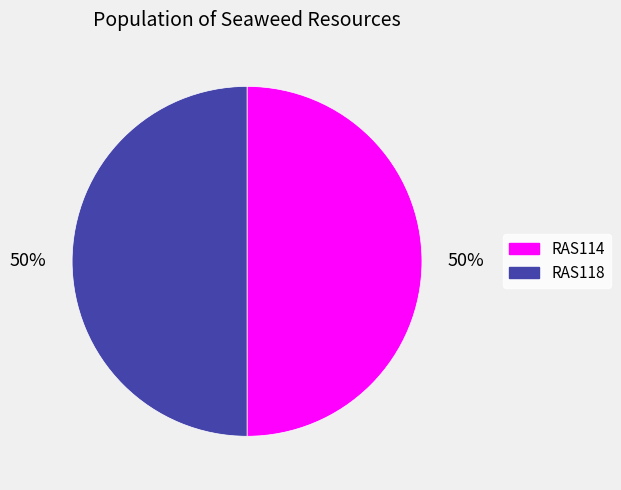

To the nearest percent, what is the combined percentage of RAS114 and RAS118?

100%